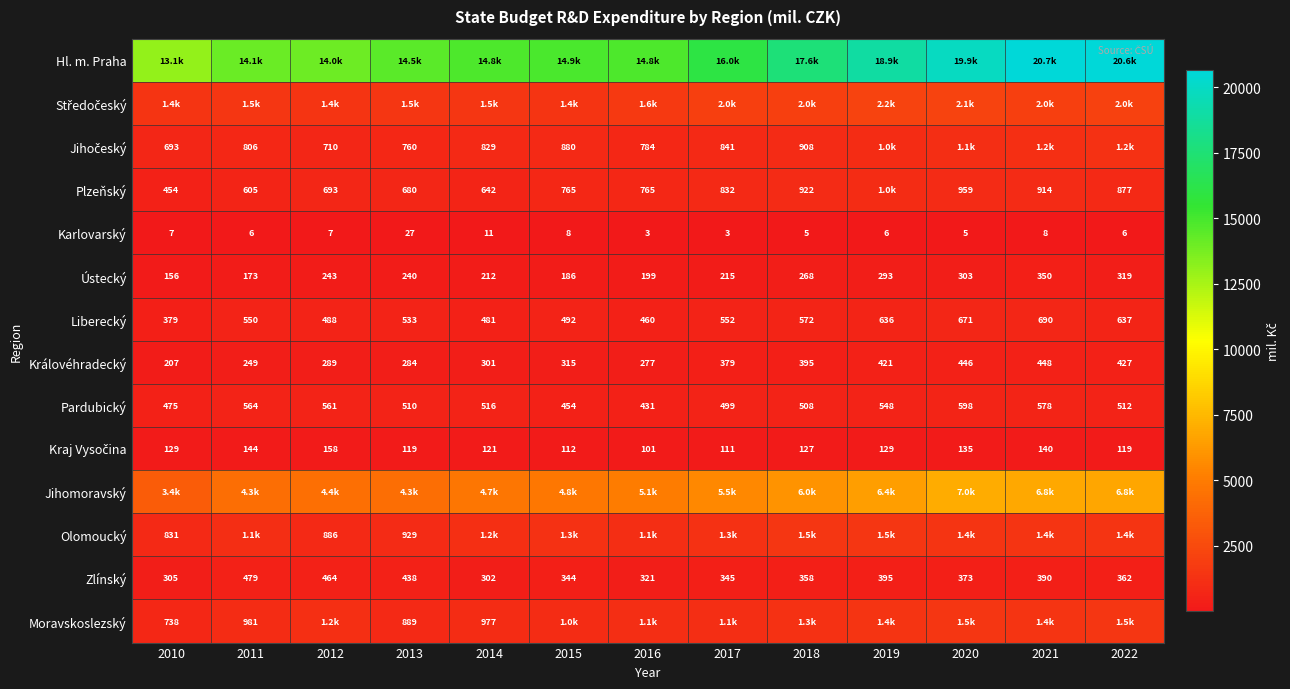

How many values in the Karlovarský series are below 6?

4